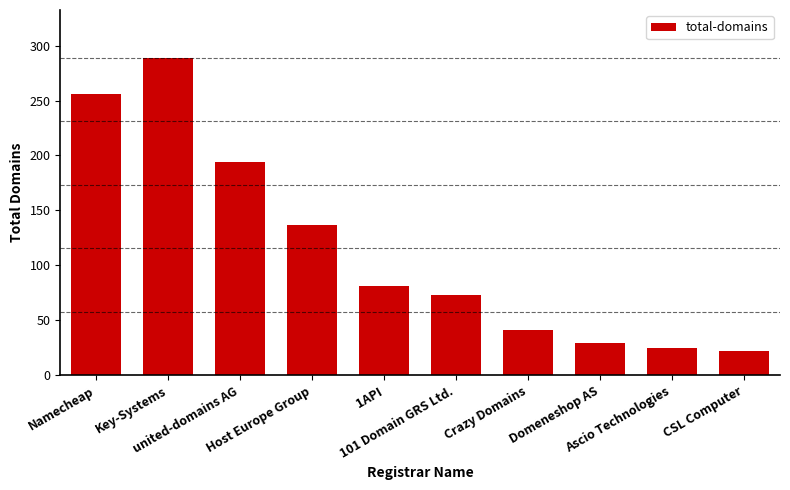

At which label is the value closest to 155?

Host Europe Group